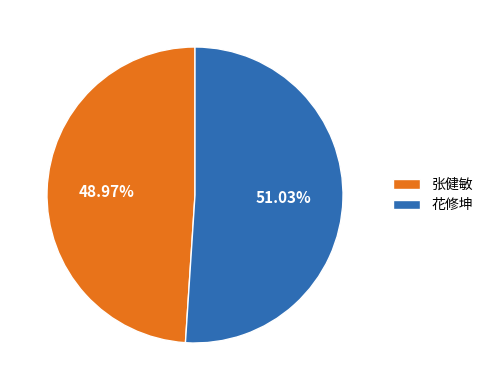

True or false: 张健敏 accounts for 49% of the total.

True